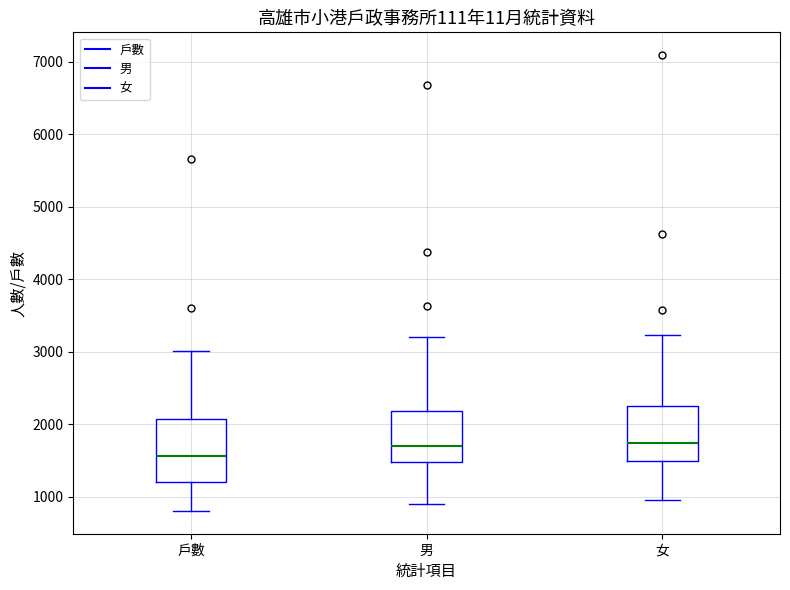

Reading left to right, transcribe this box plot: for each box, give where its median line is, the range the box spans, and where its two whiskers end, as read against the y-axis. The values are not printed on the chart, so give them approximately, as read against the axis.

戶數: median 1600, box 1200 to 2100, whiskers 800 to 3000
男: median 1700, box 1500 to 2200, whiskers 900 to 3200
女: median 1700, box 1500 to 2300, whiskers 1000 to 3200